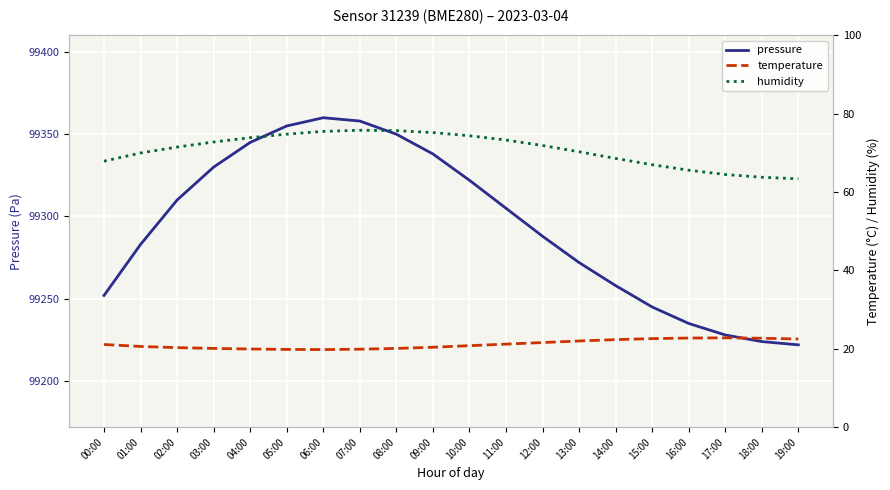

What is the highest value of the humidity series?

75.8